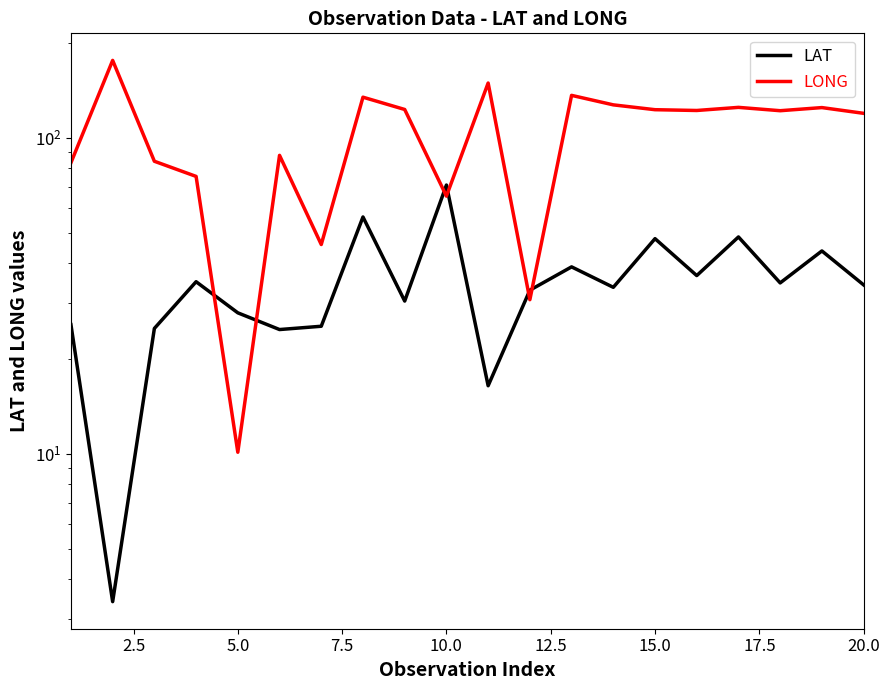

What is the average value of the LAT series?

34.6